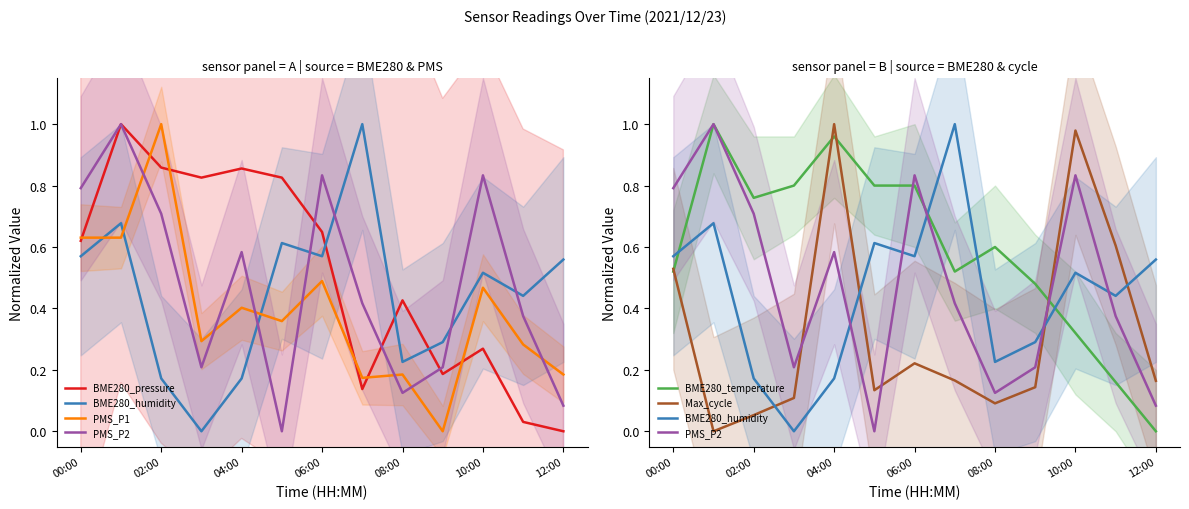

Which series ends up on top after the final intersection of BME280_temperature and PMS_P1?

PMS_P1